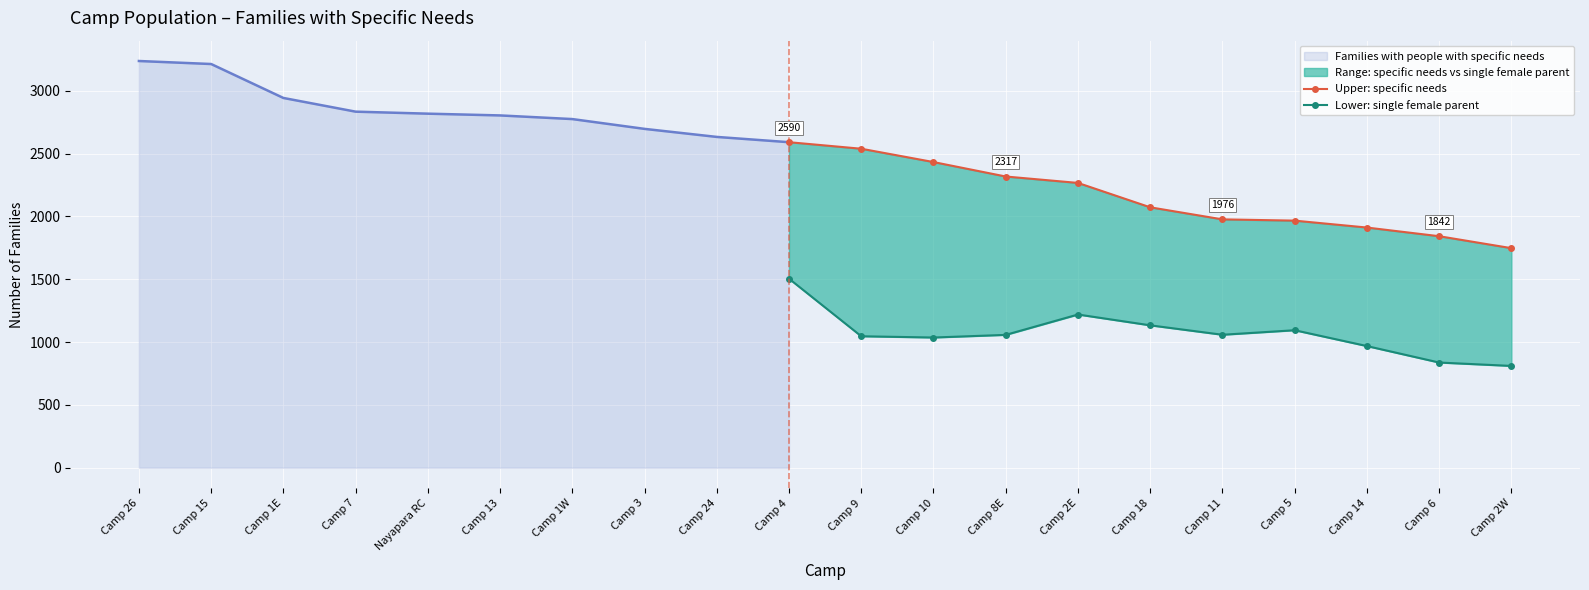

True or false: Lower: single female parent and Upper: specific needs intersect in this chart.

False